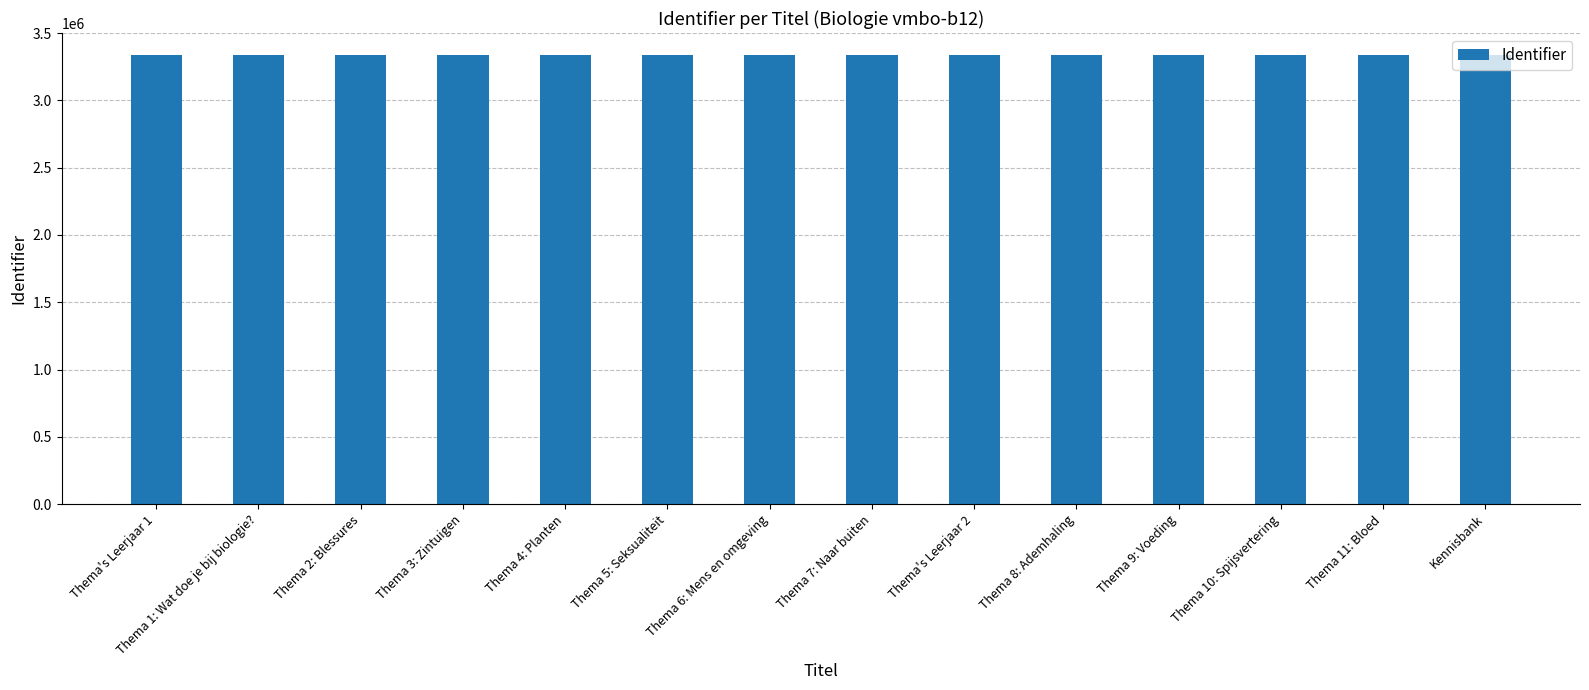

What is the change in value from Thema 10: Spijsvertering to Kennisbank?

+19